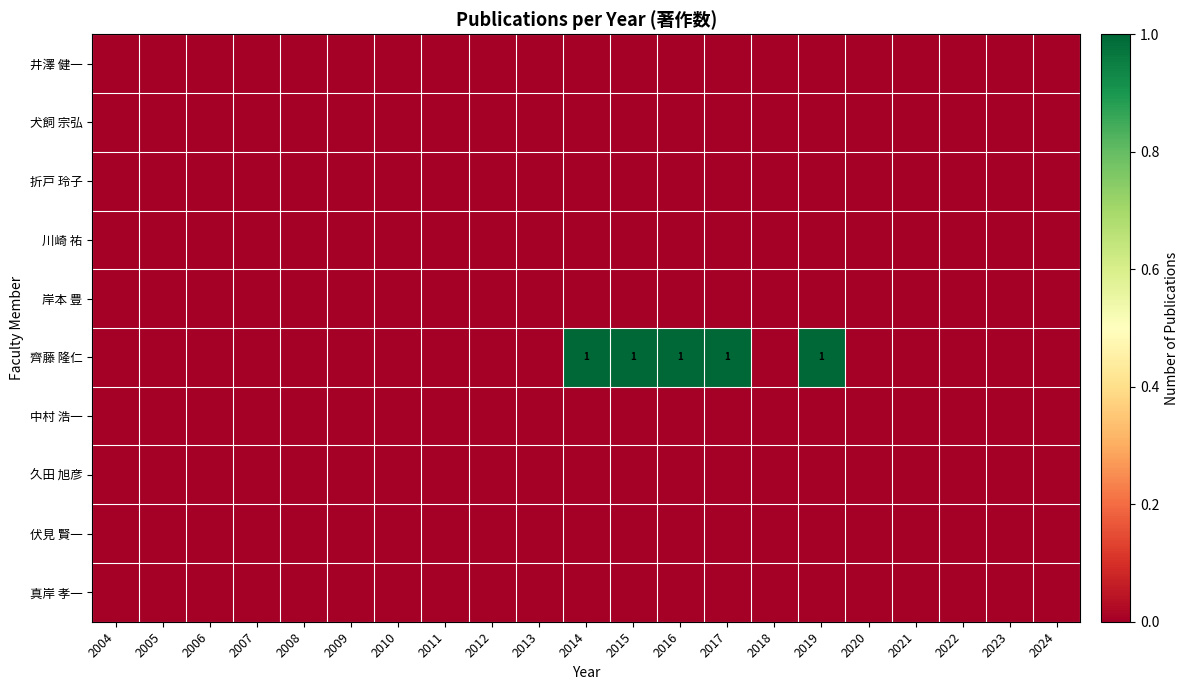

Which series has the largest total across all categories?

齊藤 隆仁